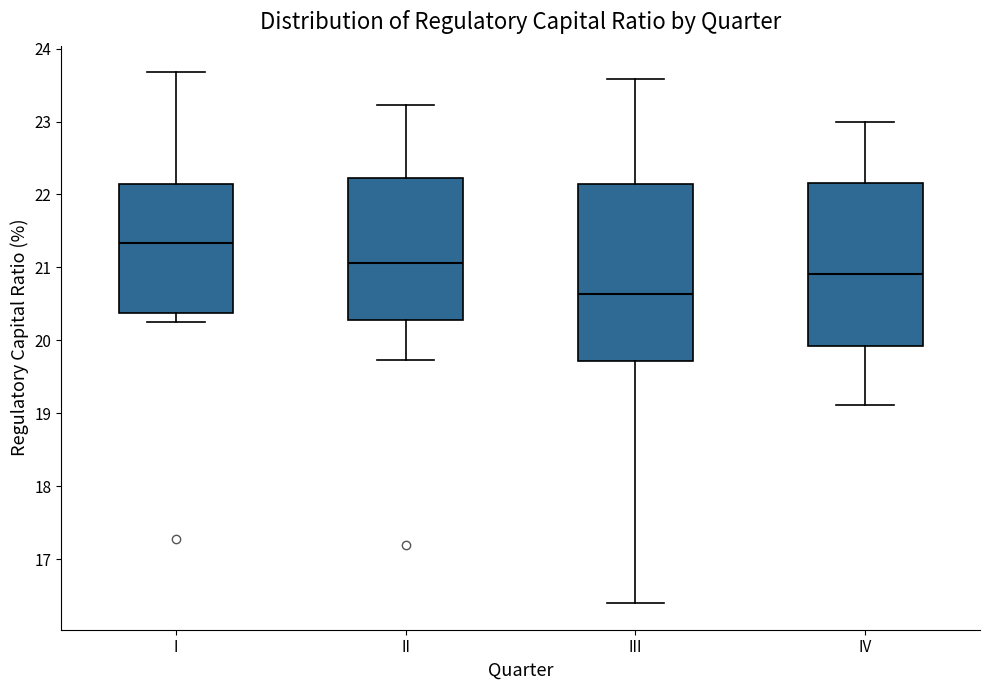

Comparing the boxes themselves (not the whiskers), which one is the tallest?

III